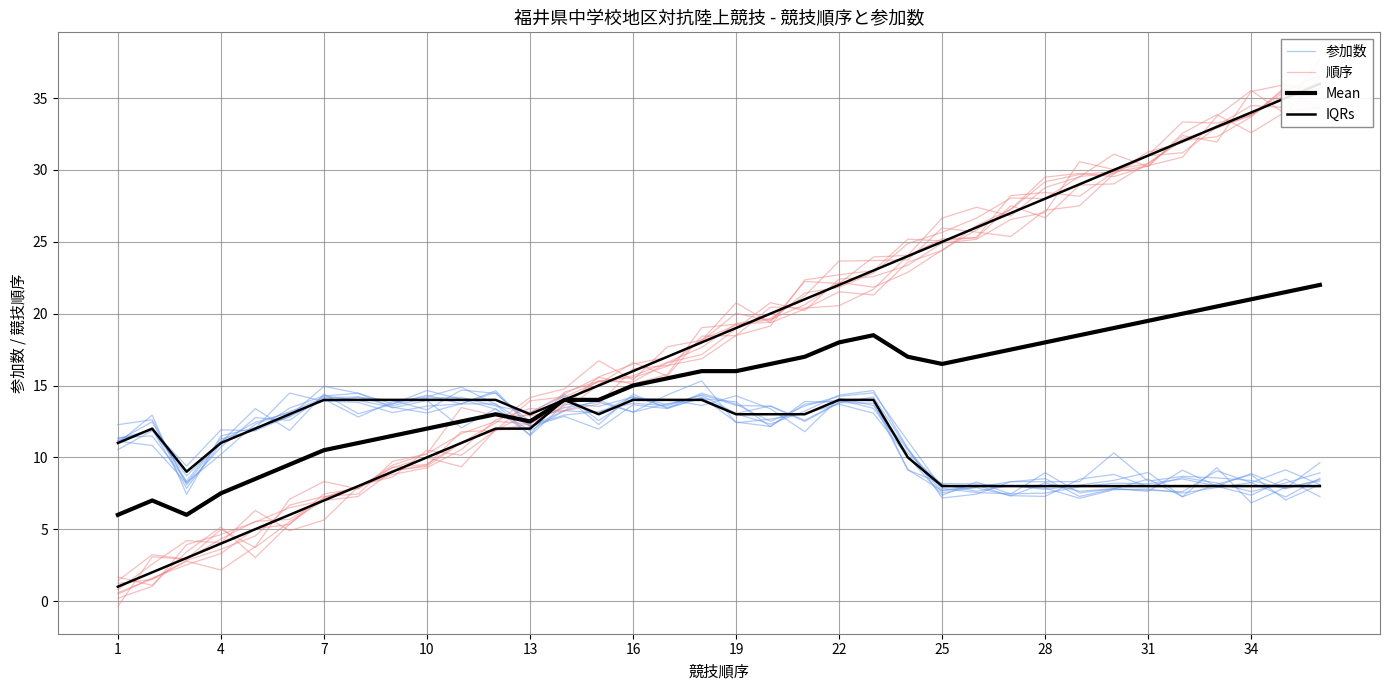

What is the difference between the highest and lowest values at 34?

1.5